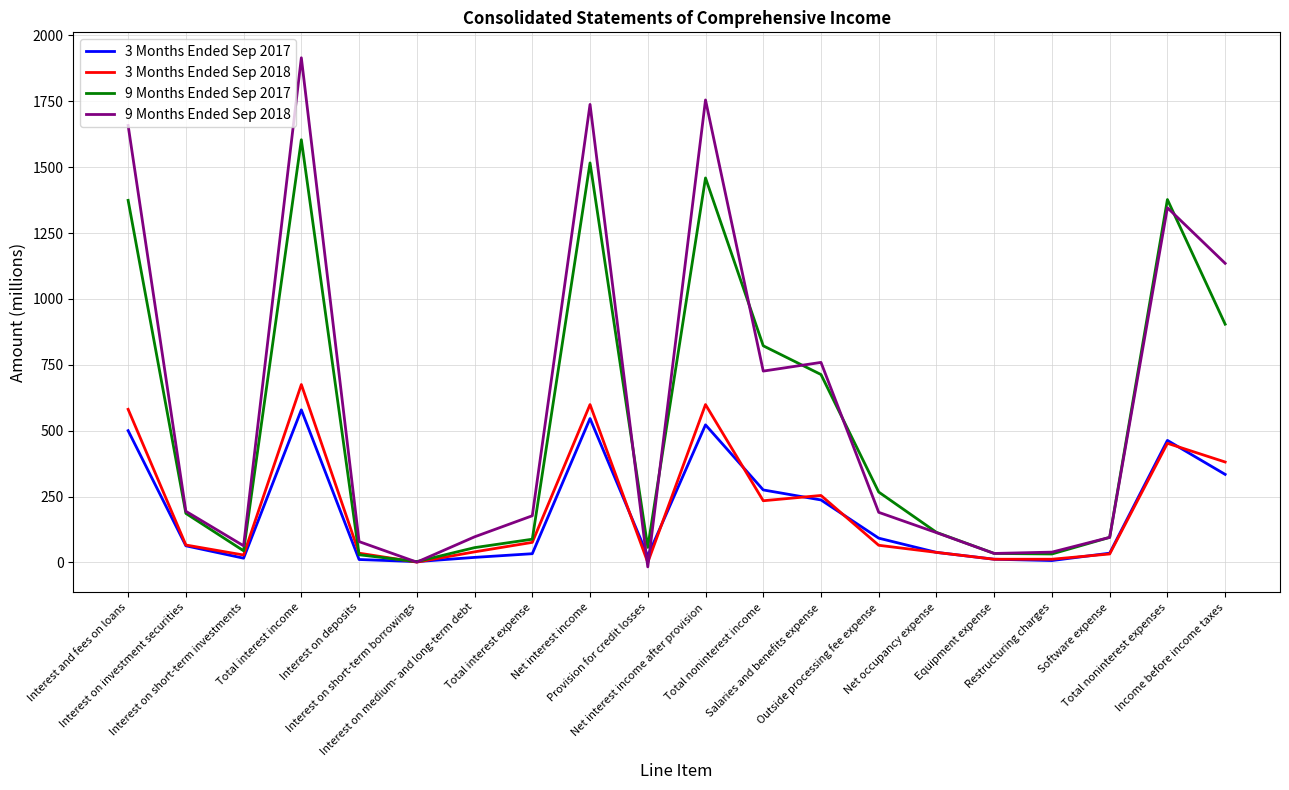

True or false: 3 Months Ended Sep 2018 has a value of 892 at Interest and fees on loans.

False